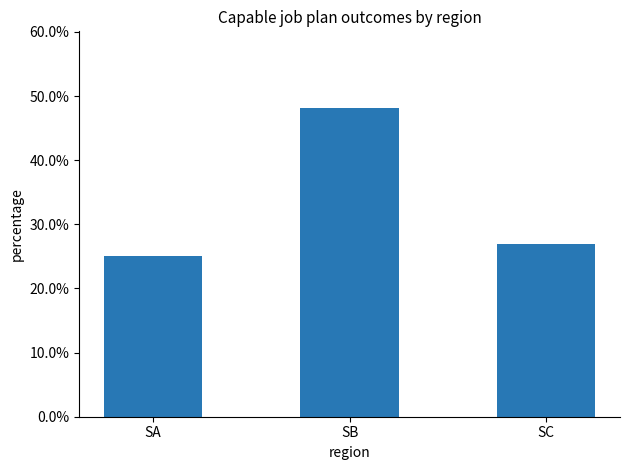

Does the chart contain any negative values?

No